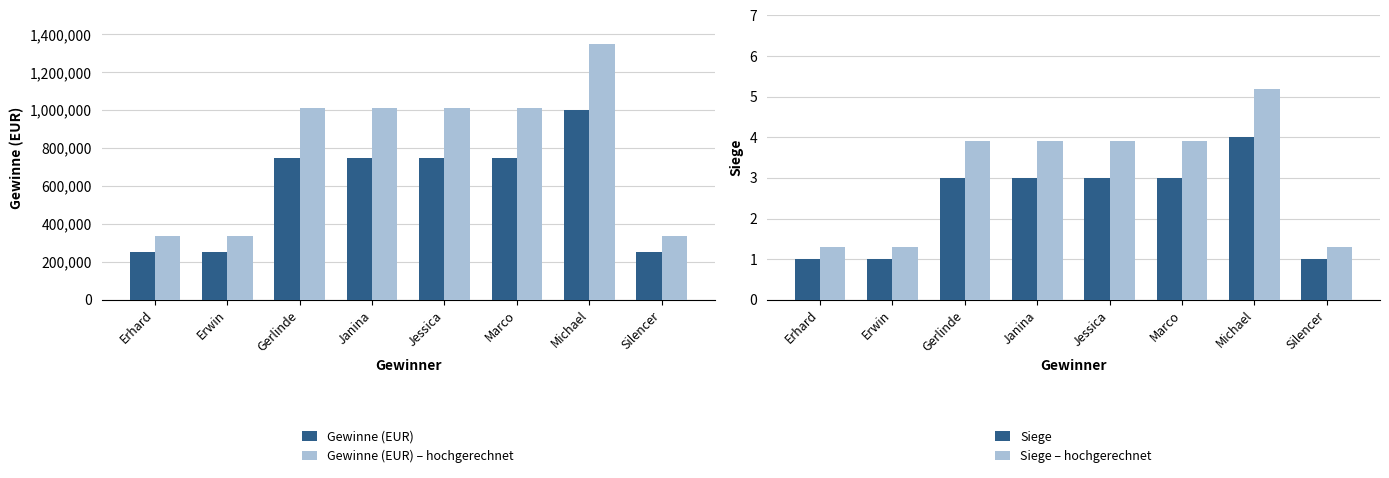

What is the label of the 2nd bar from the right?

Michael